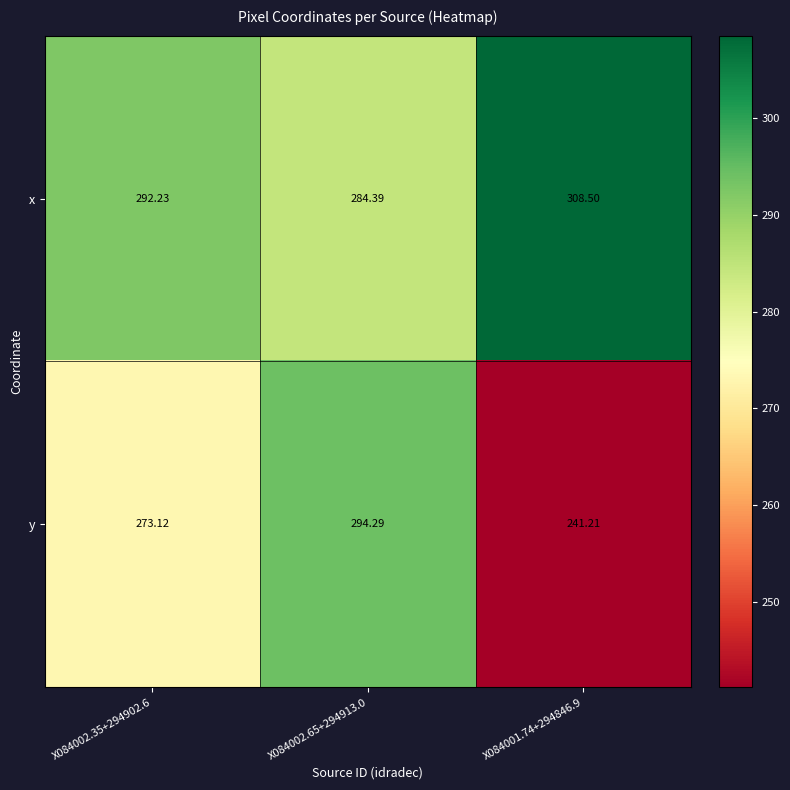

Which series has the widest spread of values?

y